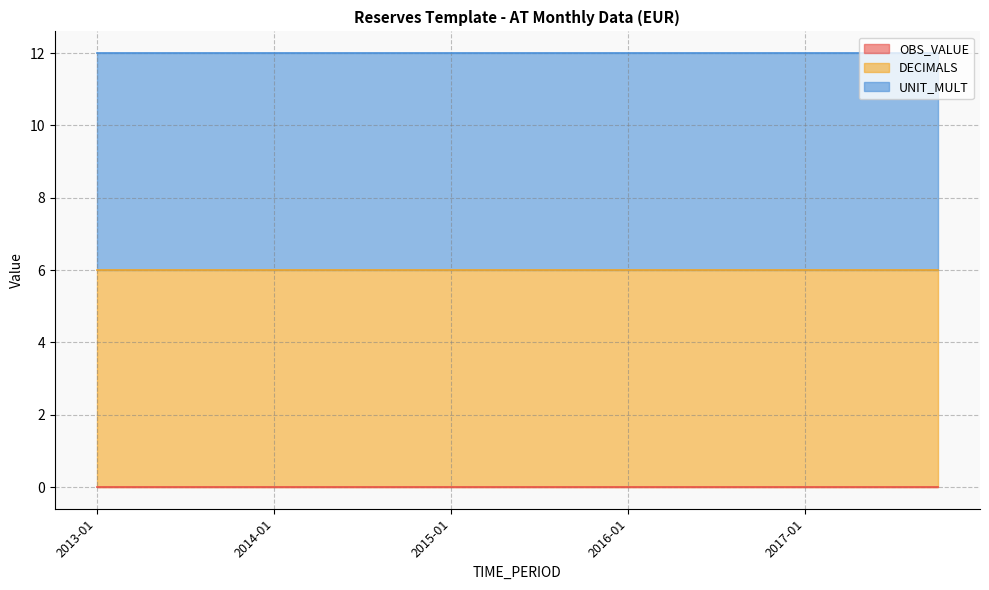

What is the approximate value of DECIMALS at 2014-07?

6